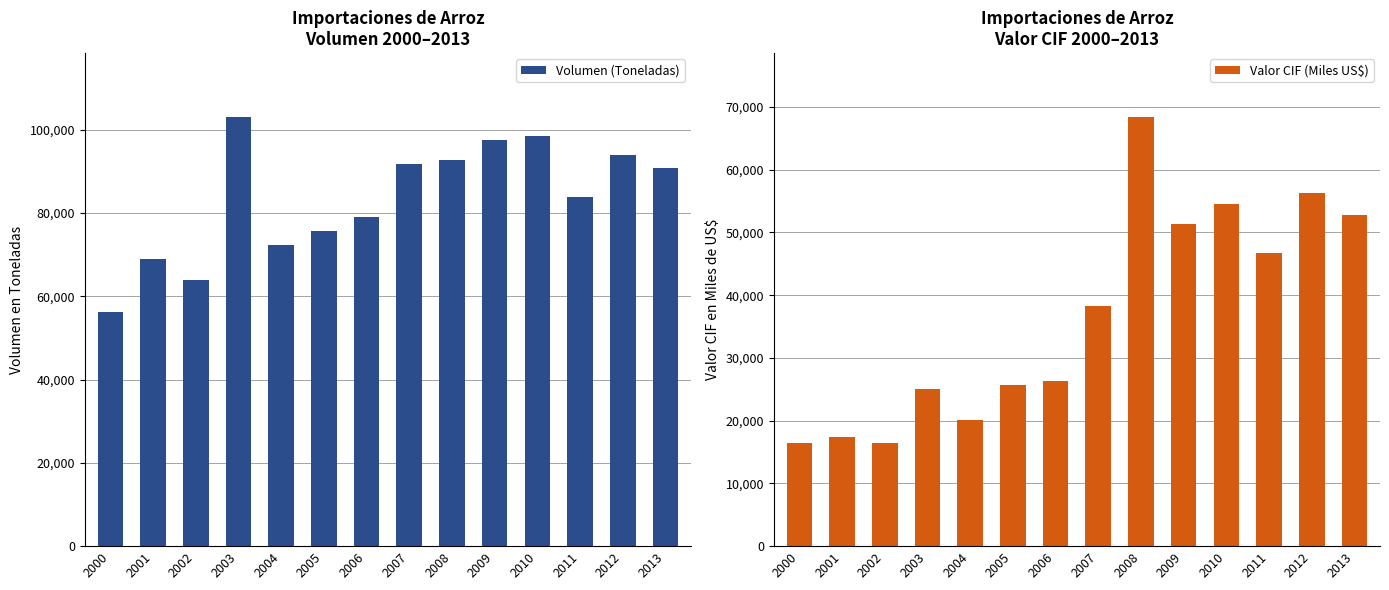

List the series in order of their overall mean, highest first.

Volumen (Toneladas), Valor CIF (Miles US$)